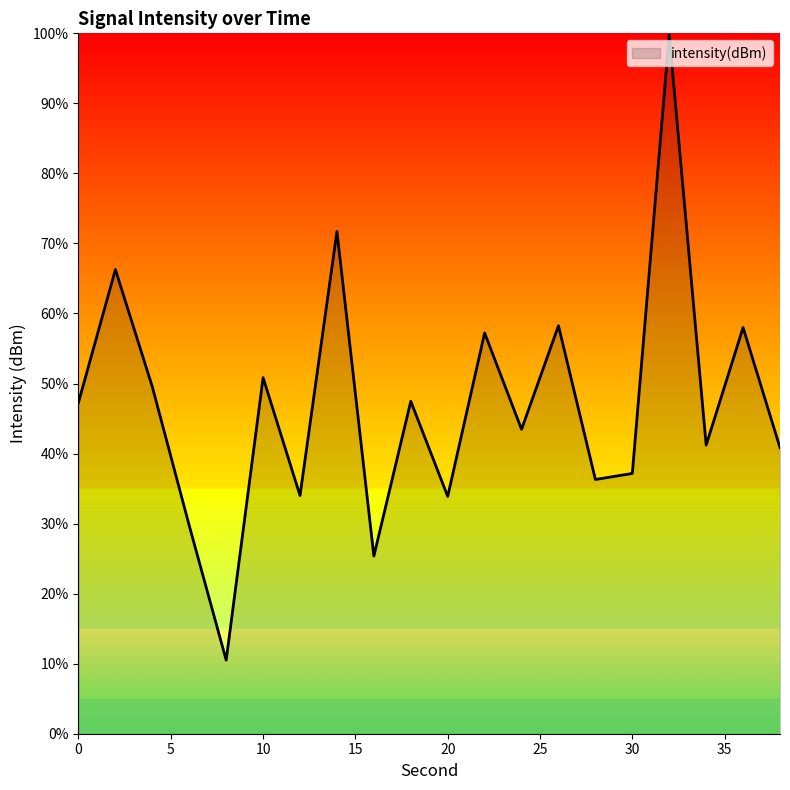

What is the greatest value displayed?

99.8